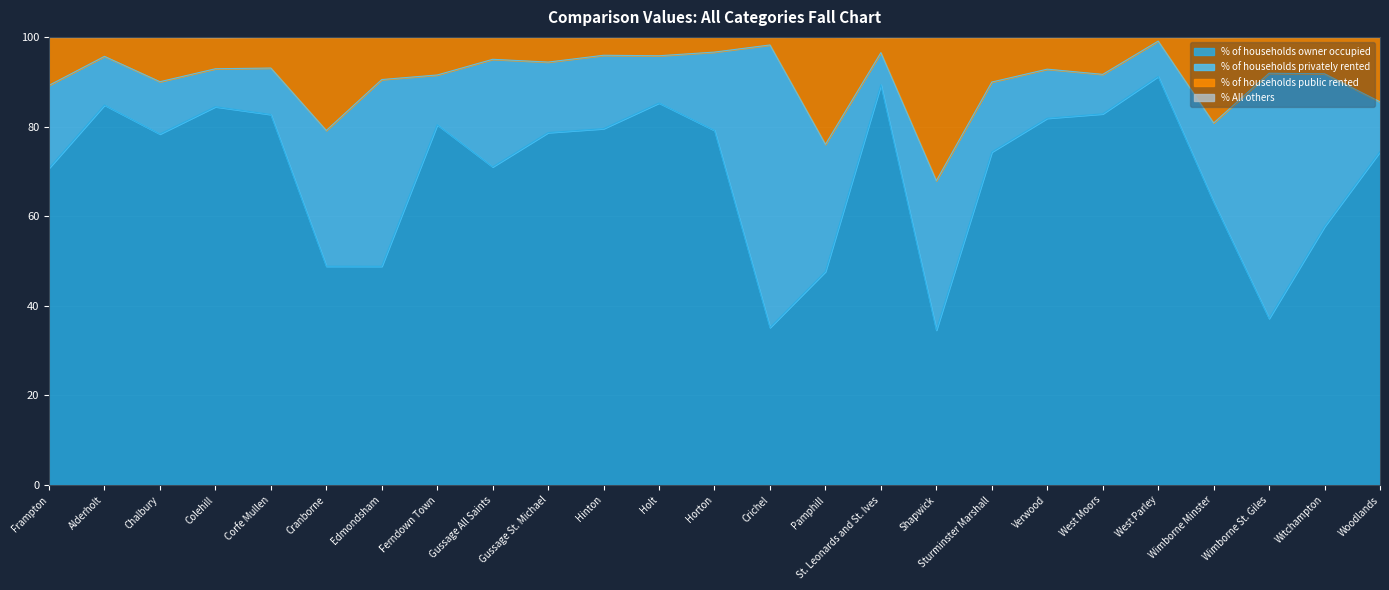

What is the total value across all series at Wimborne St. Giles?

100.0